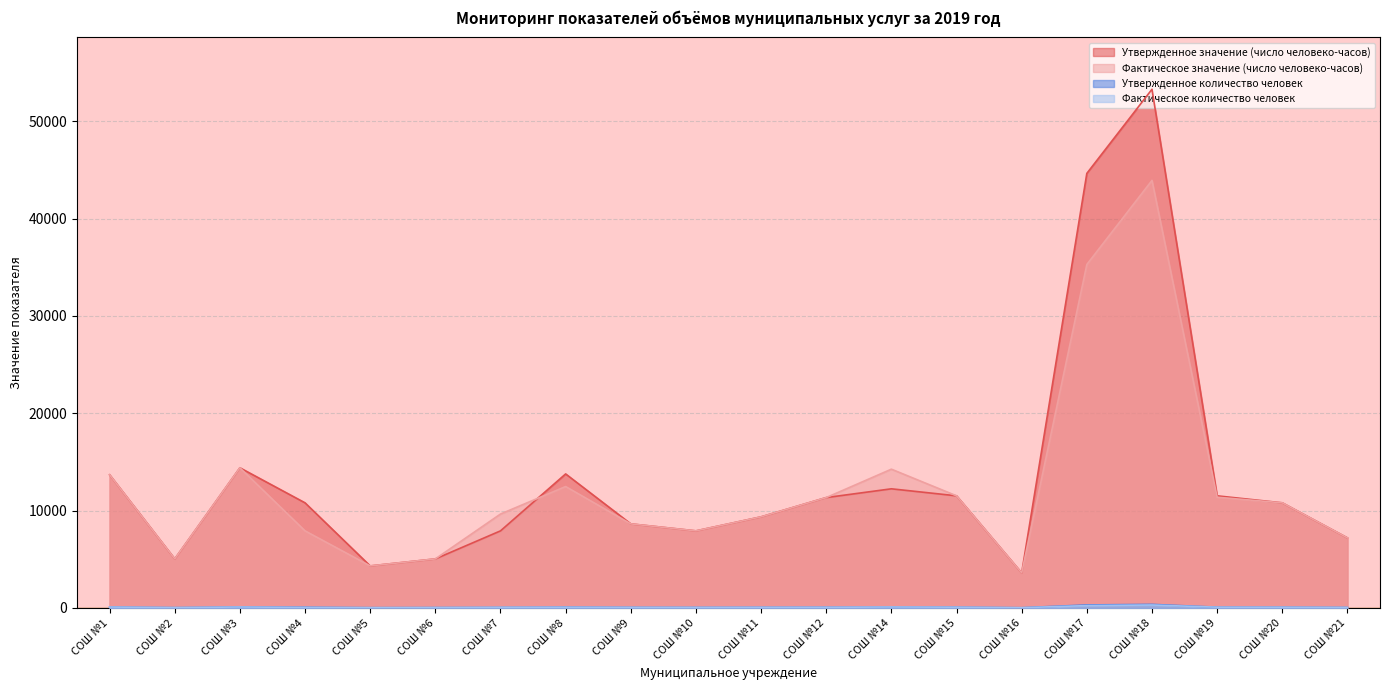

How many categories are shown in the chart?

20